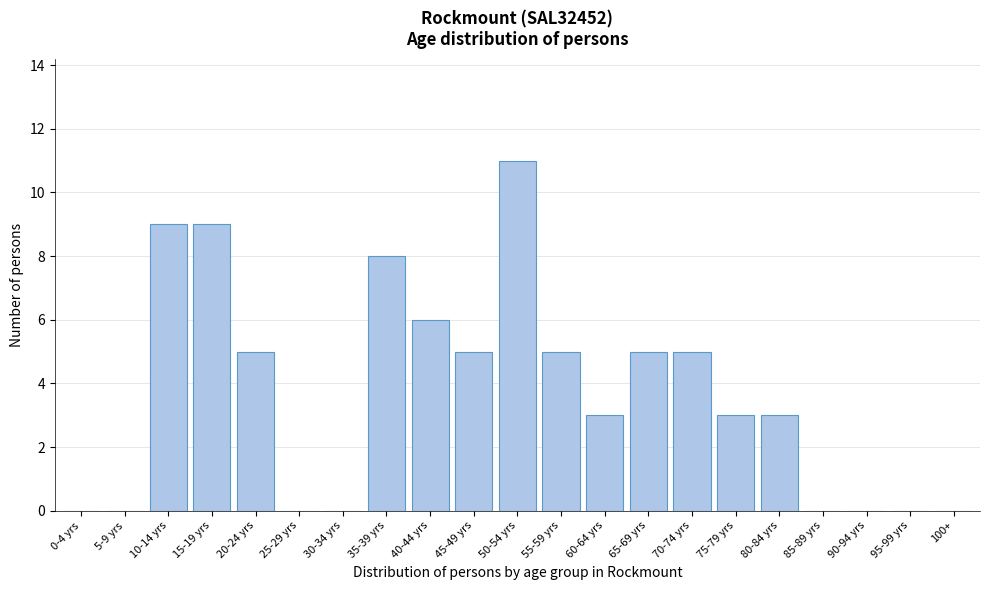

Reading right to left, transcribe all the data shown in this chart.

100+=0	95-99 yrs=0	90-94 yrs=0	85-89 yrs=0	80-84 yrs=3	75-79 yrs=3	70-74 yrs=5	65-69 yrs=5	60-64 yrs=3	55-59 yrs=5	50-54 yrs=11	45-49 yrs=5	40-44 yrs=6	35-39 yrs=8	30-34 yrs=0	25-29 yrs=0	20-24 yrs=5	15-19 yrs=9	10-14 yrs=9	5-9 yrs=0	0-4 yrs=0